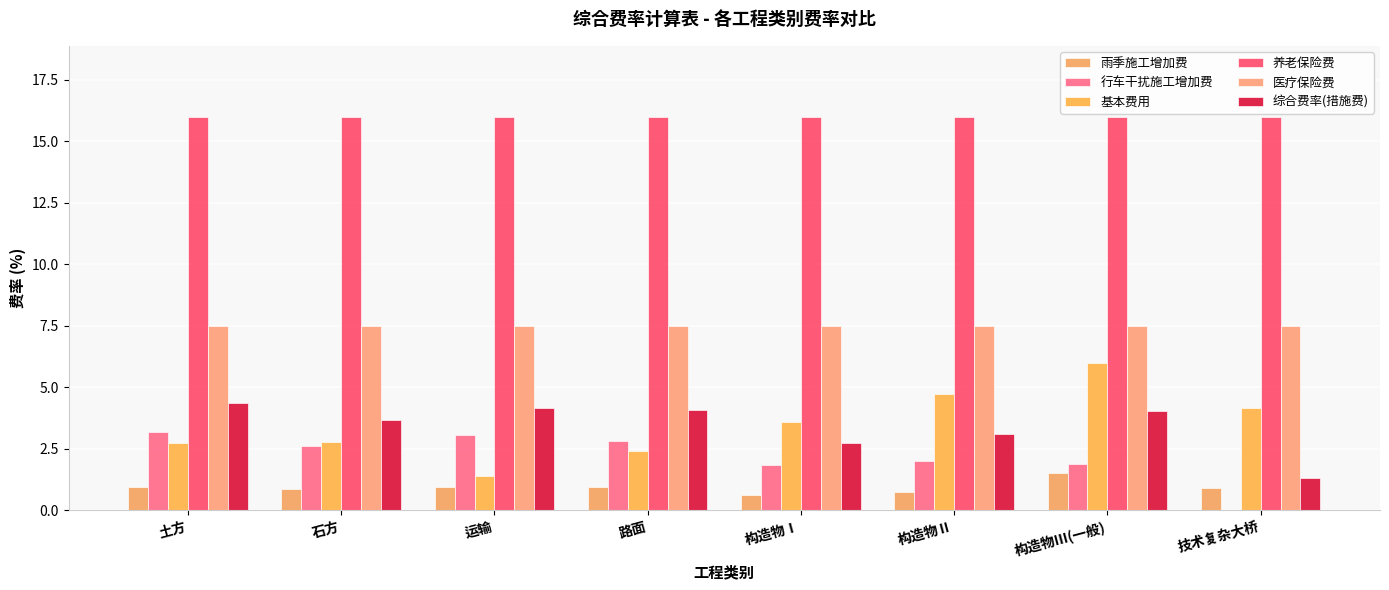

True or false: 综合费率(措施费) has a value of 2.7 at 构造物Ⅰ.

True